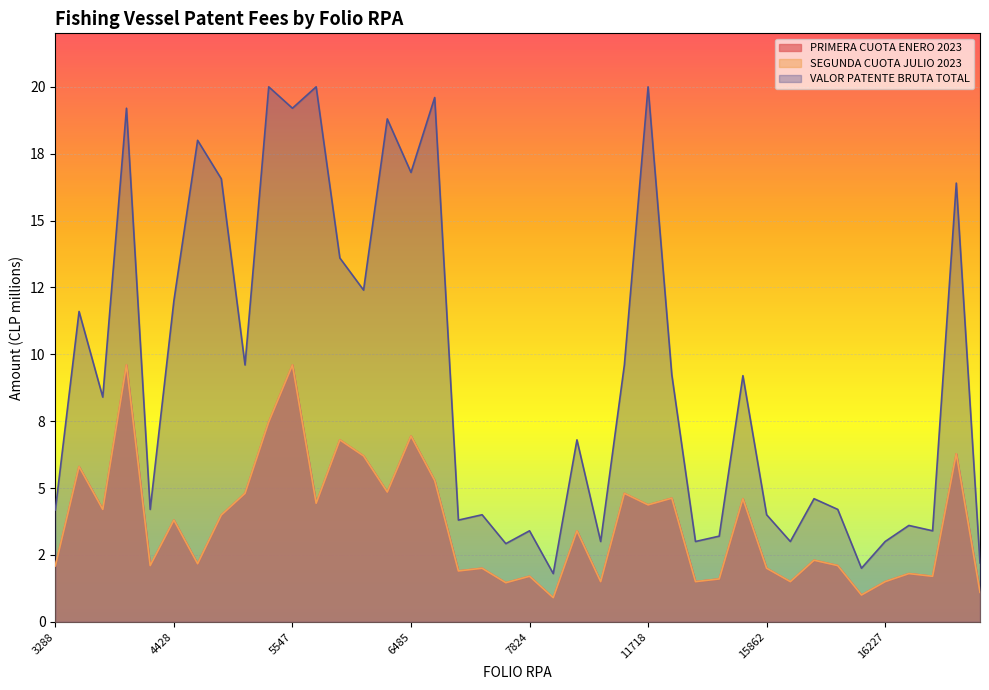

How many interior local peaks does the SEGUNDA CUOTA JULIO 2023 series have?

15